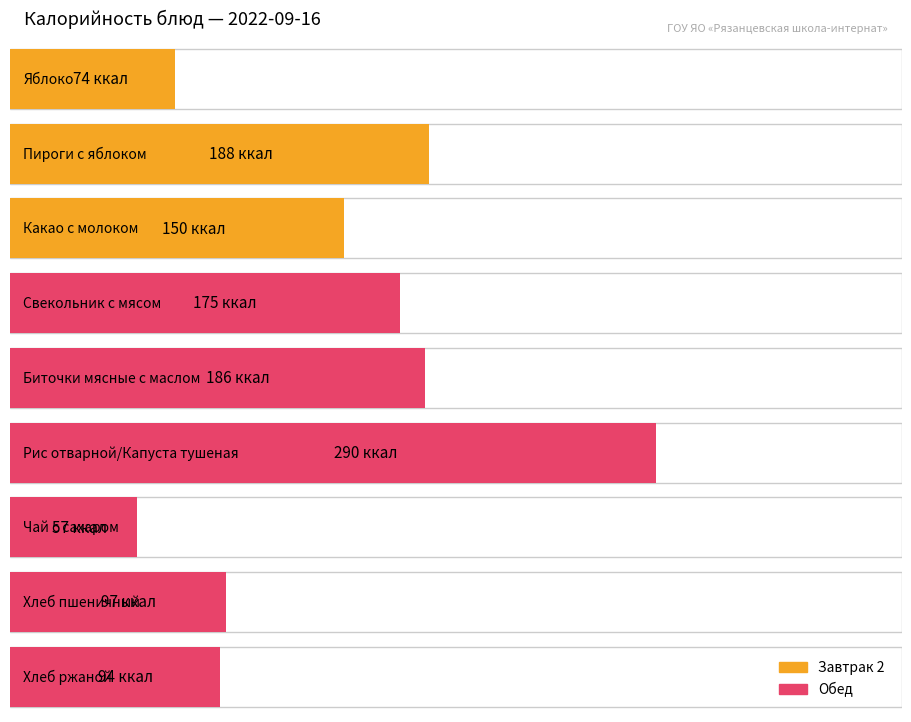

At which label does the data first exceed 150?

Пироги с яблоком